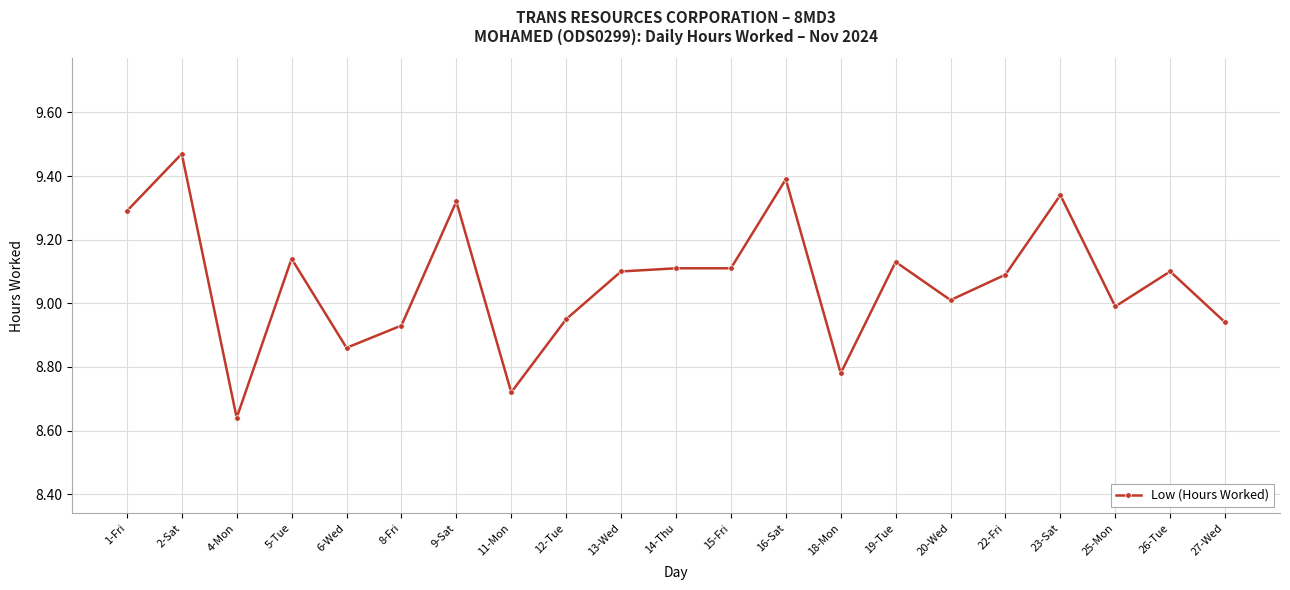

At which category does the chart reach its minimum across all series?

4-Mon